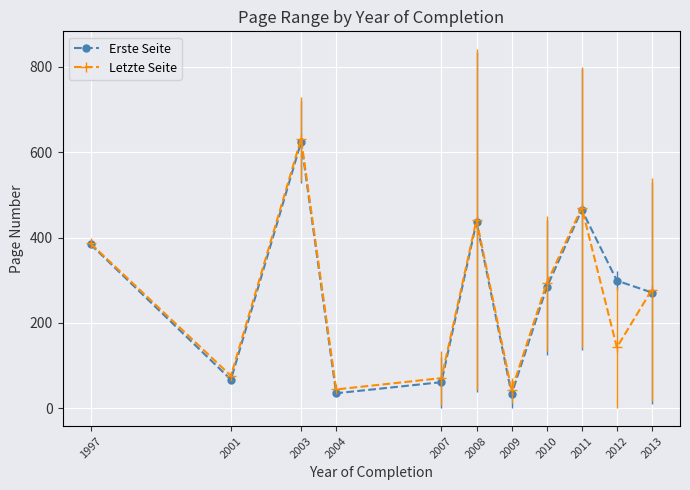

What is the difference between the Letzte Seite values at 2012 and 2001?

66.5